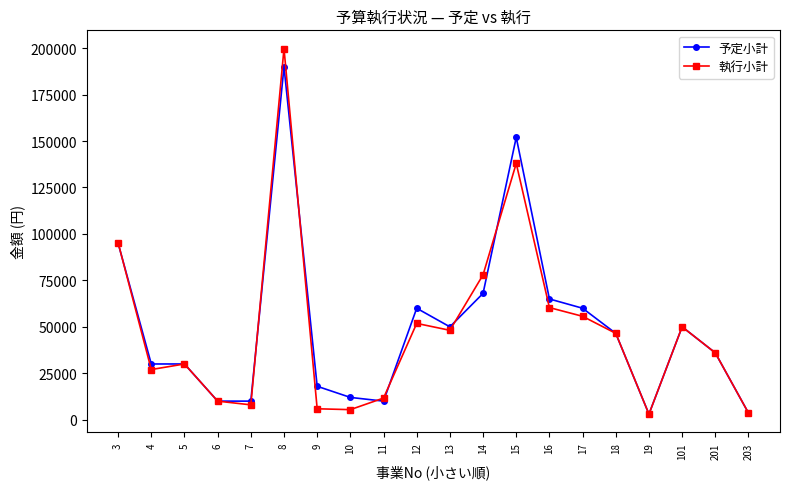

Which series has the largest total across all categories?

予定小計